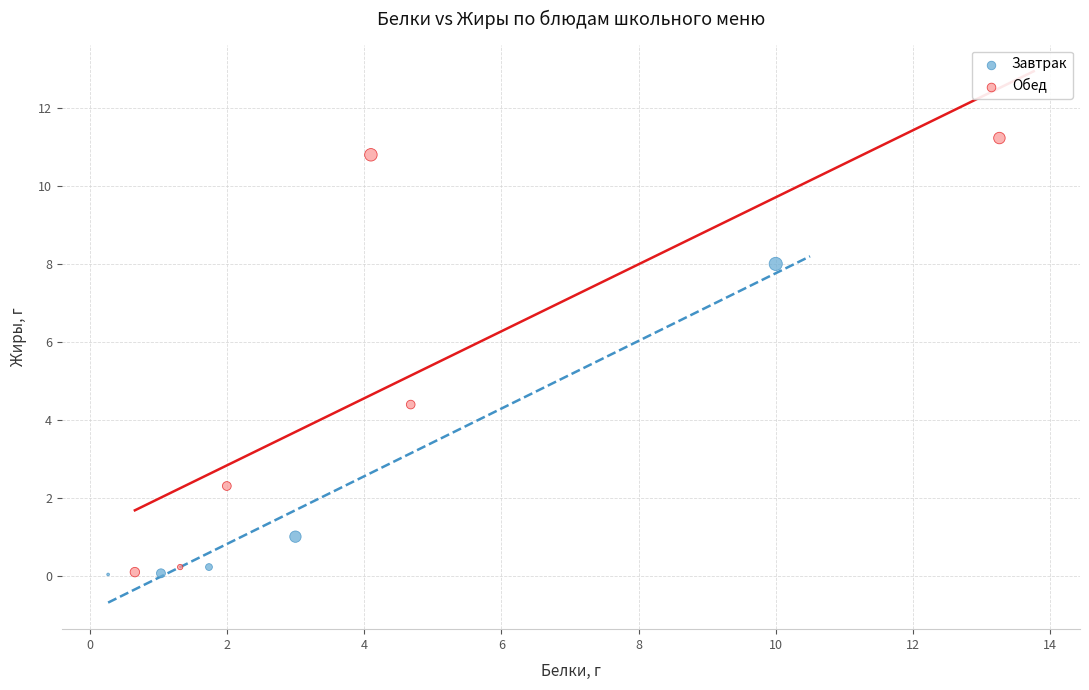

Which series has the largest Y range (max minus min)?

Обед